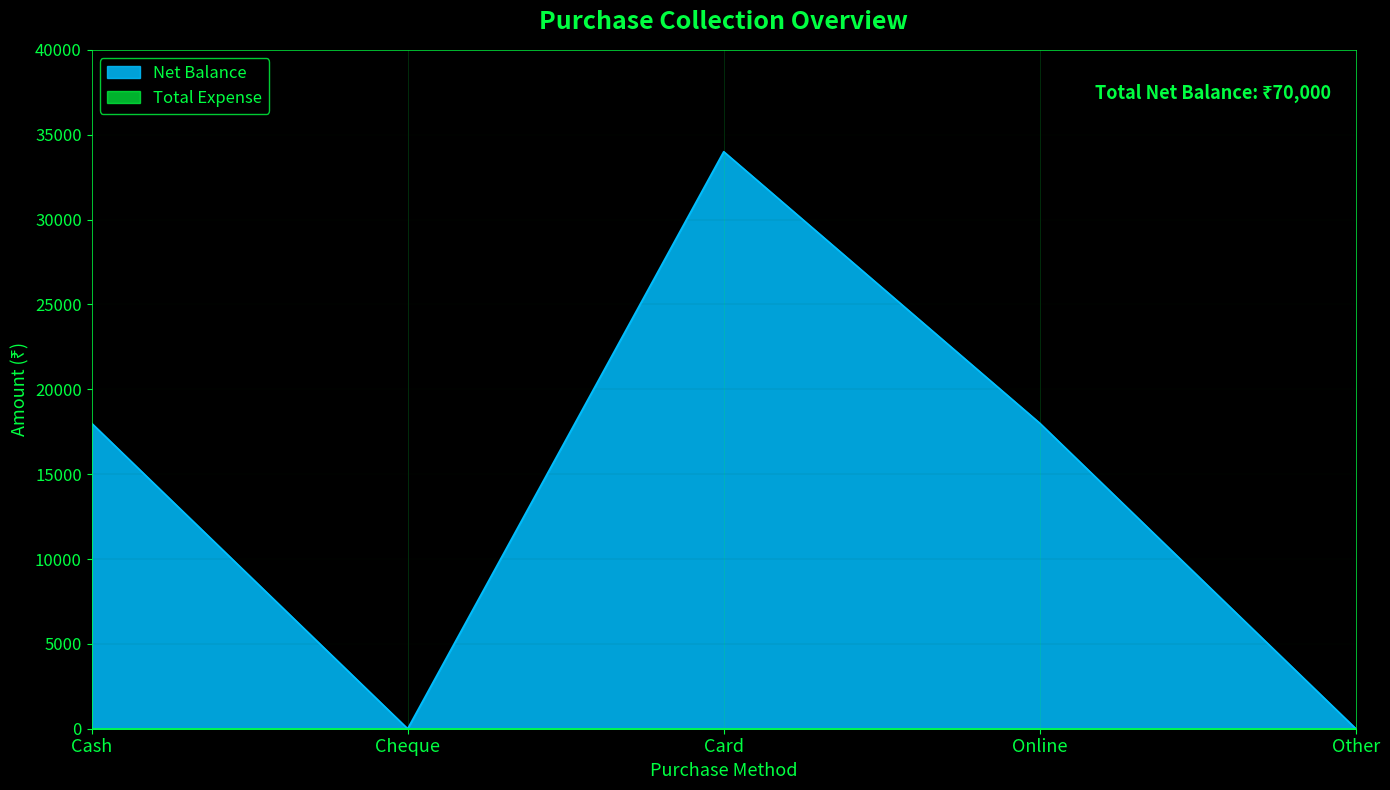

Rank the categories by value from highest to lowest.

Card, Cash, Online, Cheque, Other